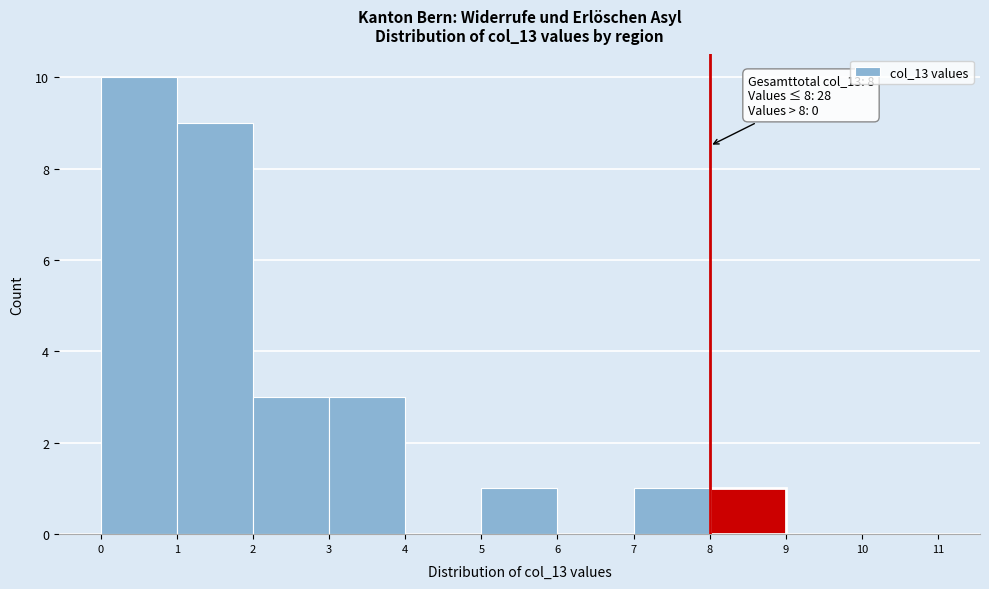

Which range on the x-axis has the tallest bar?

0 to 1